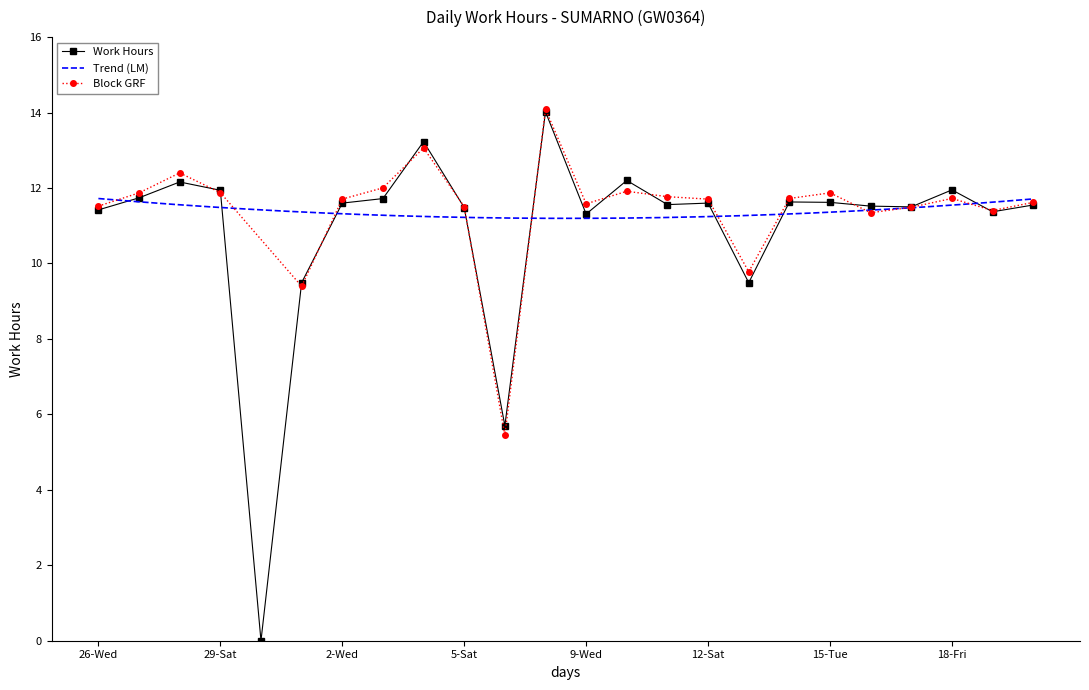

At which category does the data reach its first local valley?

31-Mon